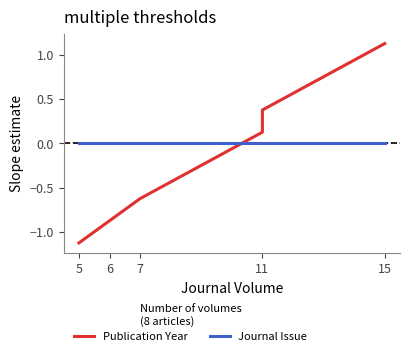

True or false: Journal Issue has a value of 0.0 at 6.

True